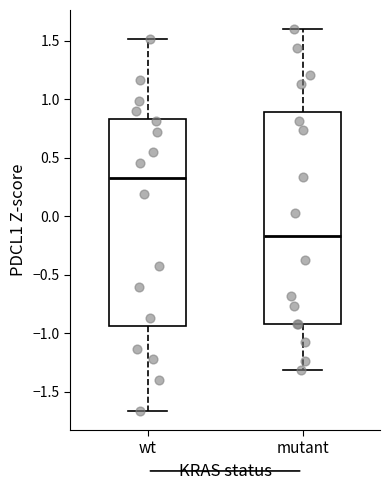

Which box has the lowest median line?

mutant